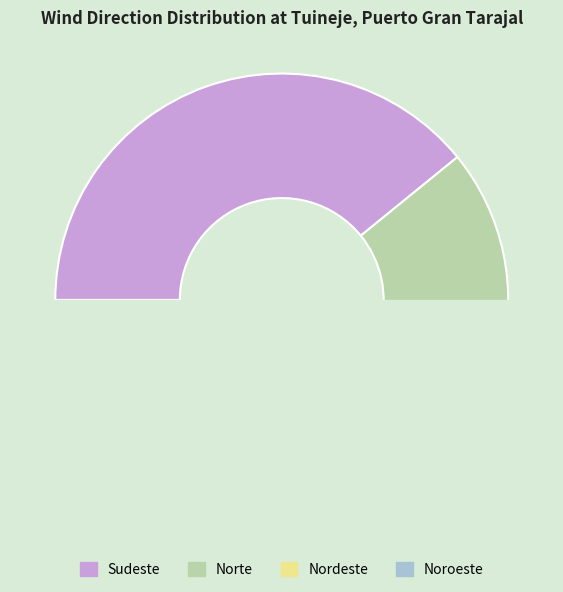

Rank the categories by value from lowest to highest.

Noroeste, Nordeste, Norte, Sudeste